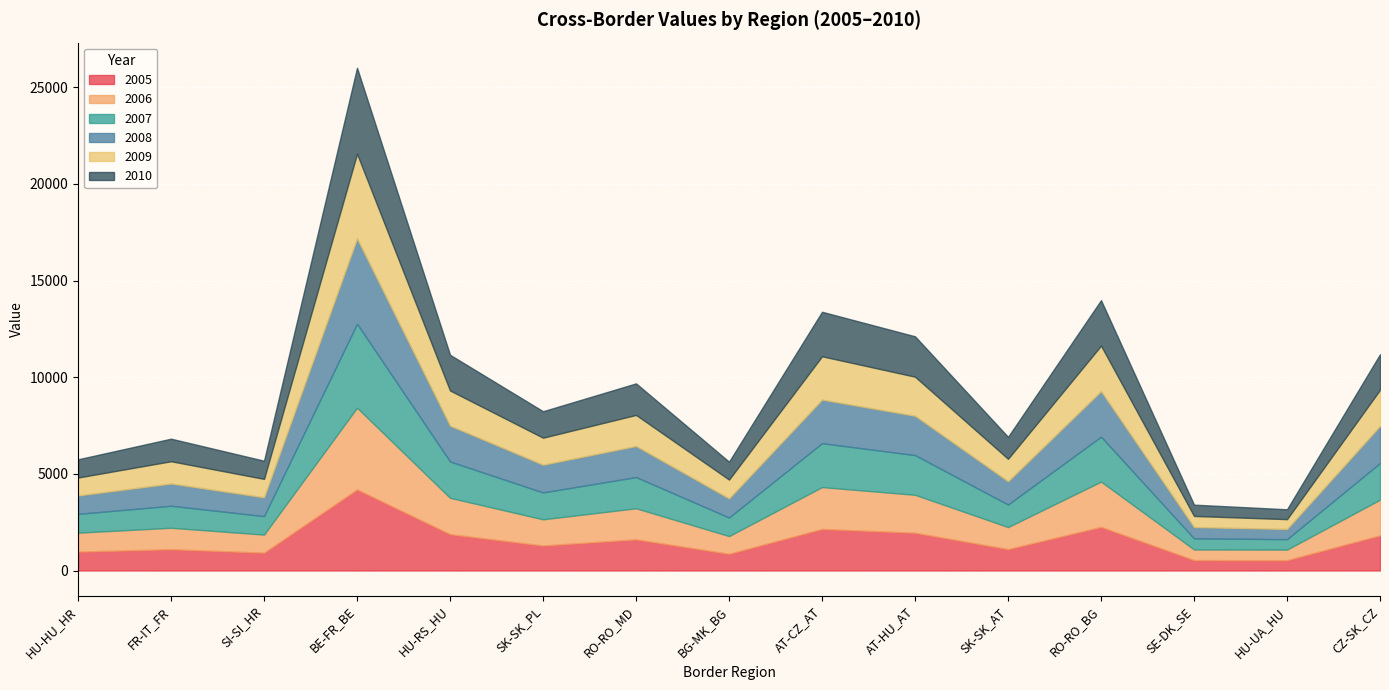

What is the total value across all series at AT-CZ_AT?

13385.1